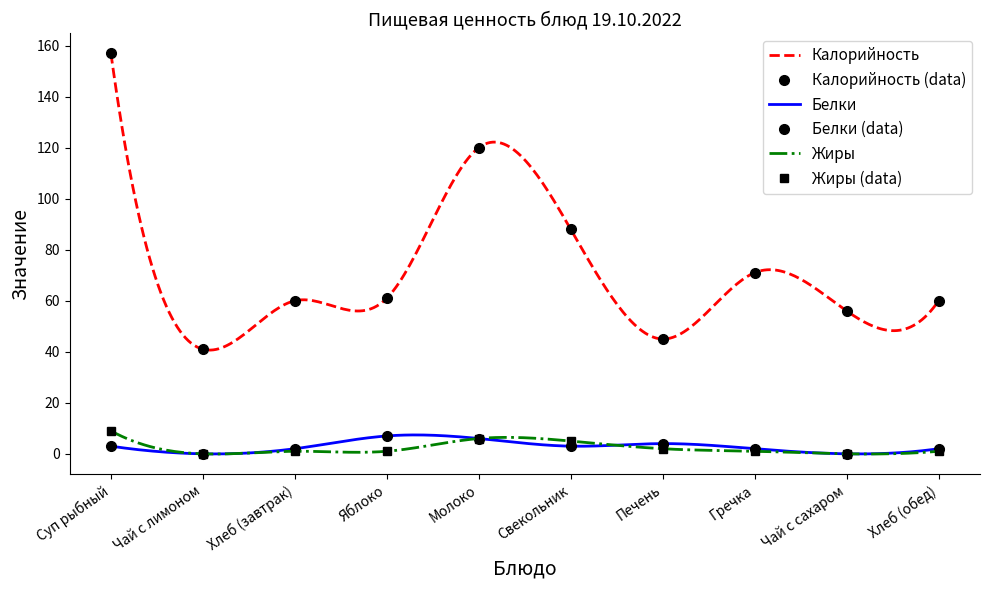

What is the label of the 8th point from the right?

Хлеб (завтрак)